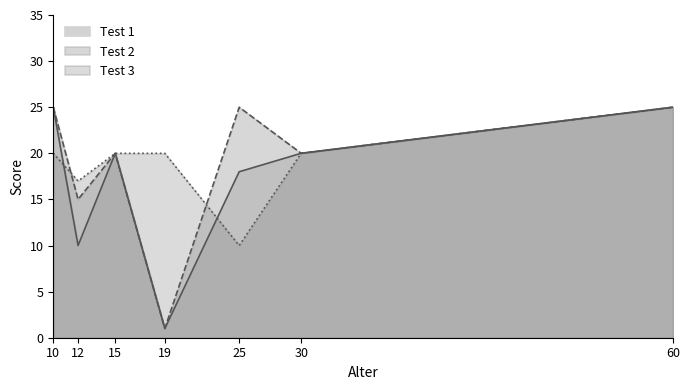

Between 15 and 19, which series saw the biggest shift?

Test 1